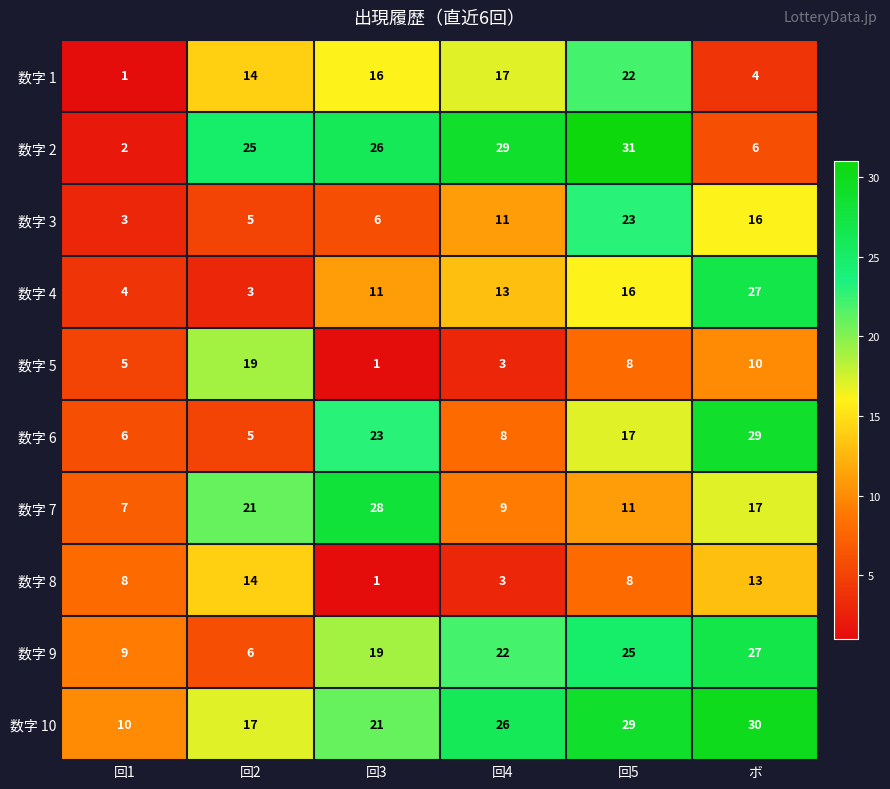

Is it true that 数字 10 equals 36 at 回4?

False